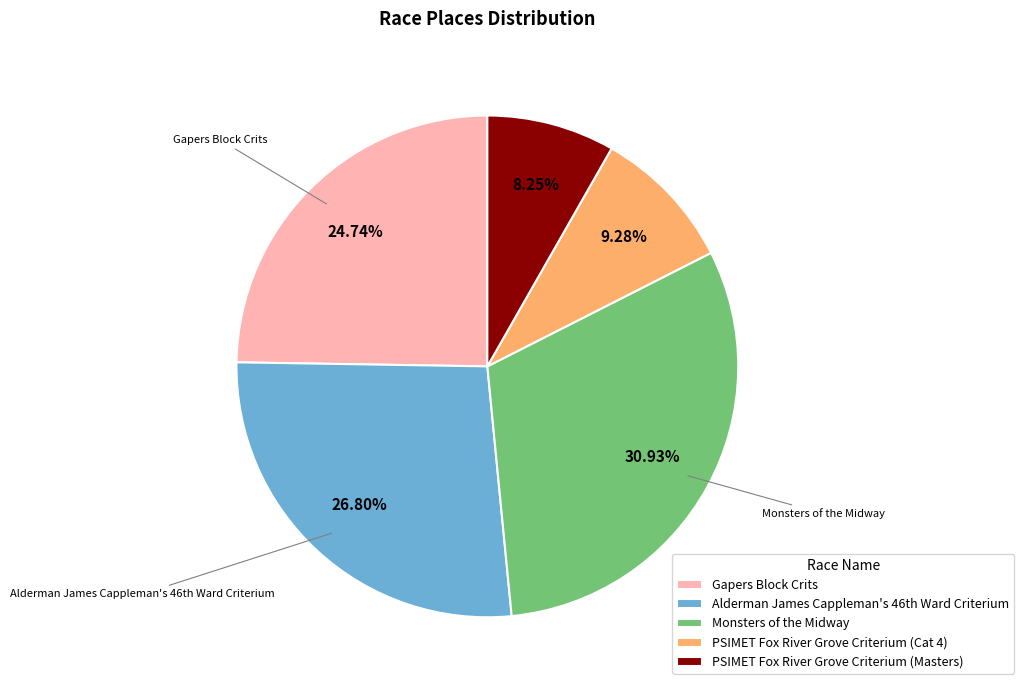

Is there any slice that represents more than half of the pie?

No